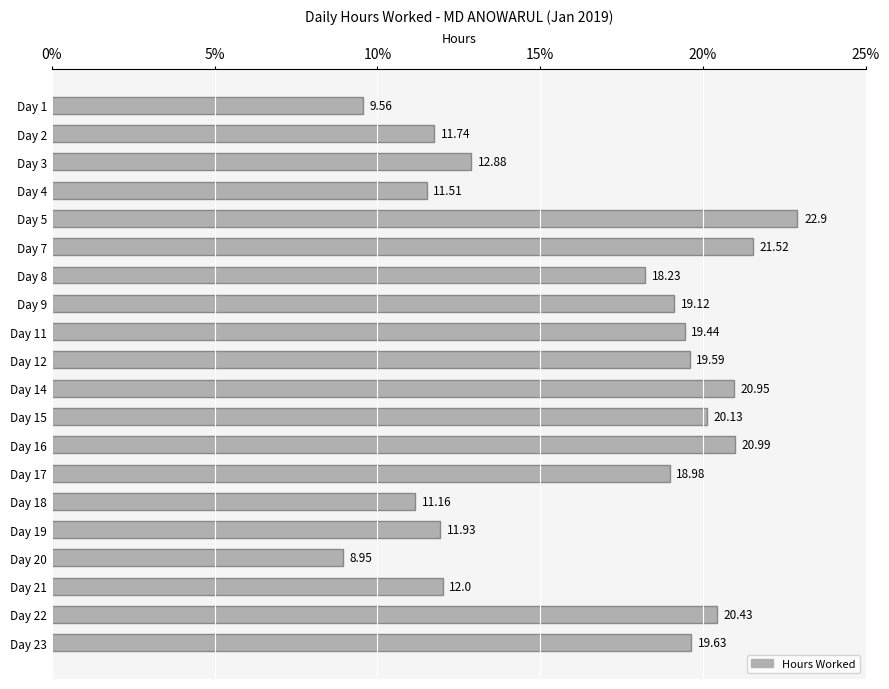

What is the sum of all values?

331.6